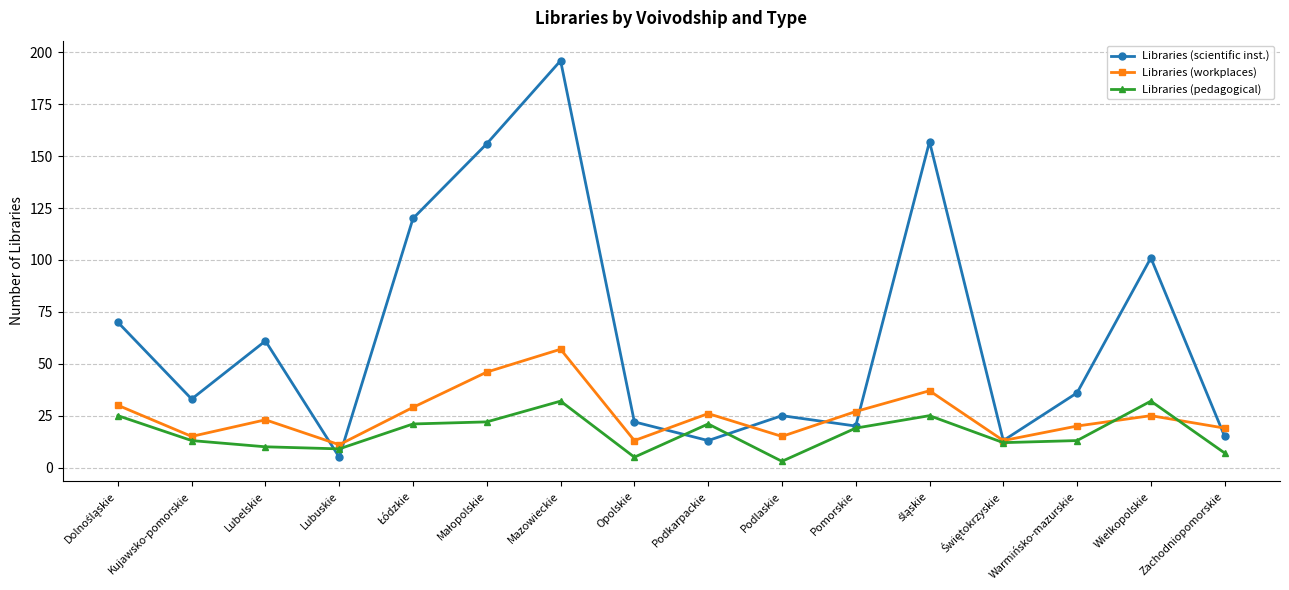

Which category has the lowest value in the Libraries (pedagogical) series?

Podlaskie